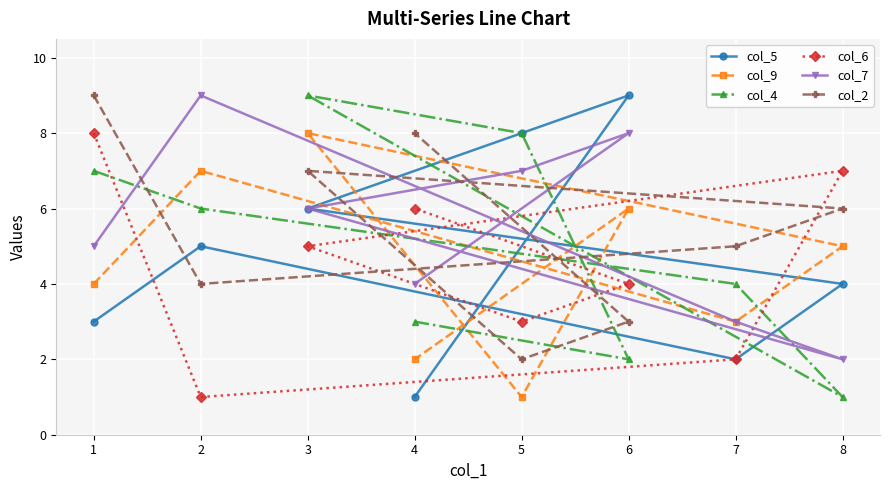

Which series has the largest total across all categories?

col_7